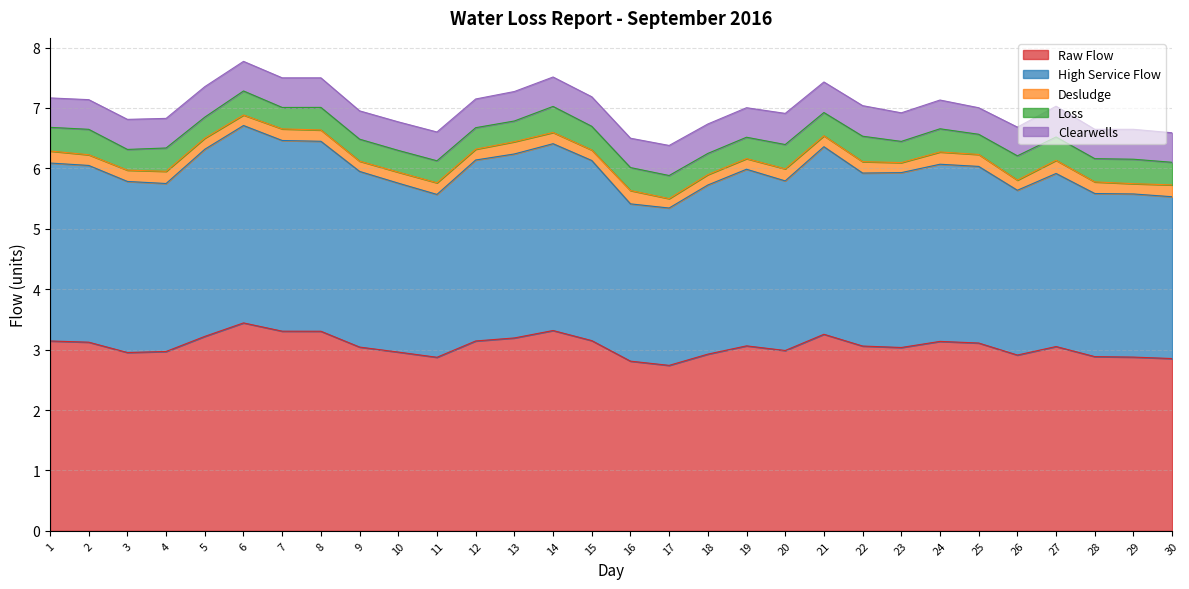

What value does the Loss series have at 23?

0.4